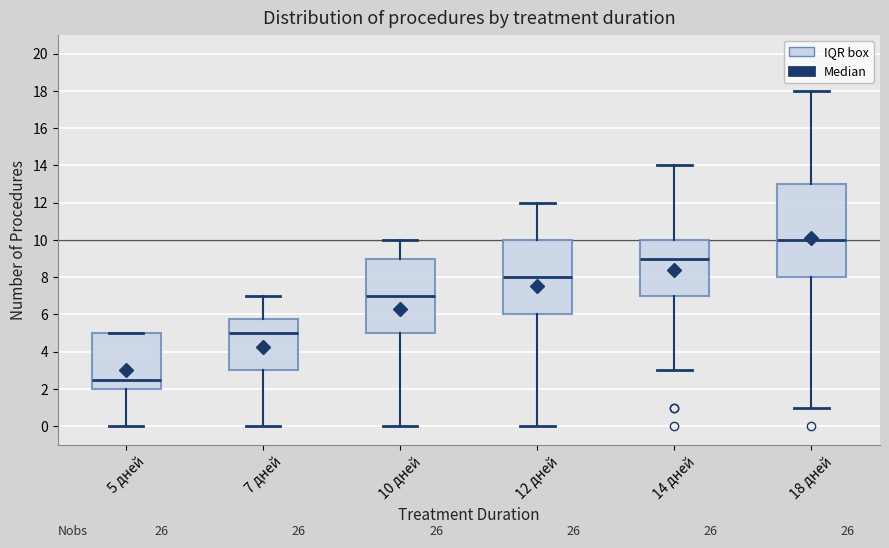

Which box's median line is the highest?

18 дней